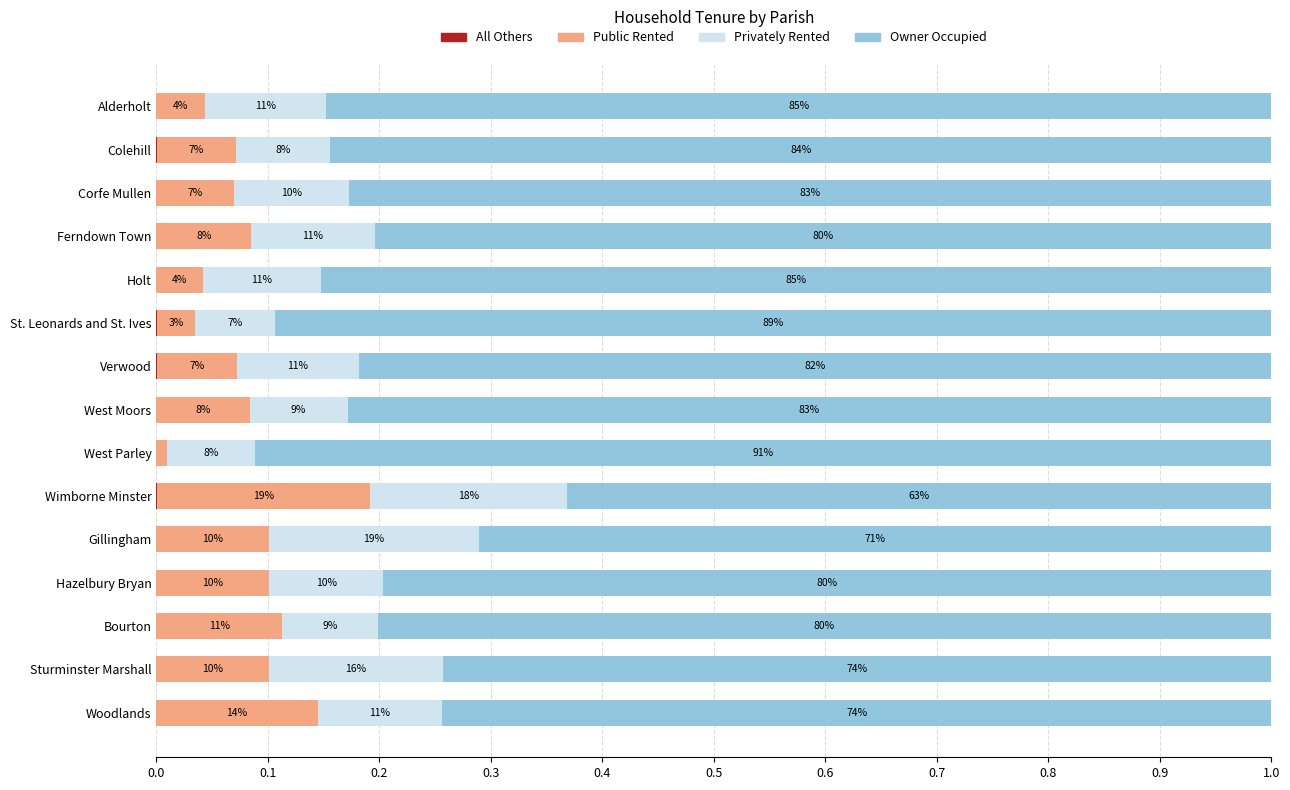

Which series has the widest spread of values?

Owner Occupied